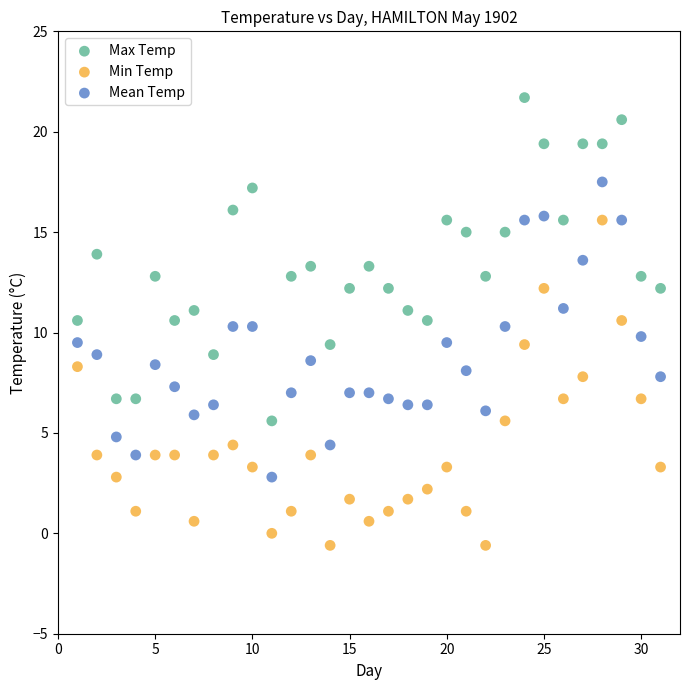

Across all data points, what is the range of X values (max minus min)?

30.0